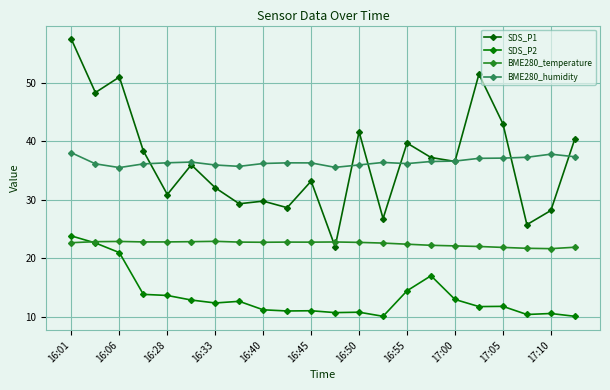

Does the chart have visible grid lines?

Yes